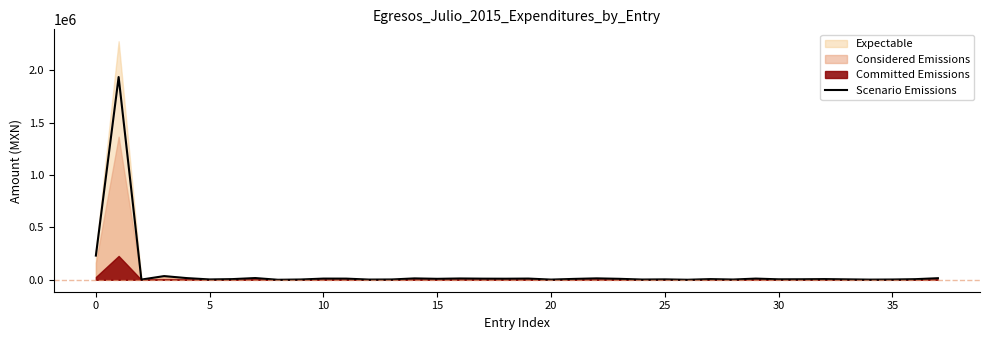

True or false: there are more than 2 points higher than both neighbors.

True